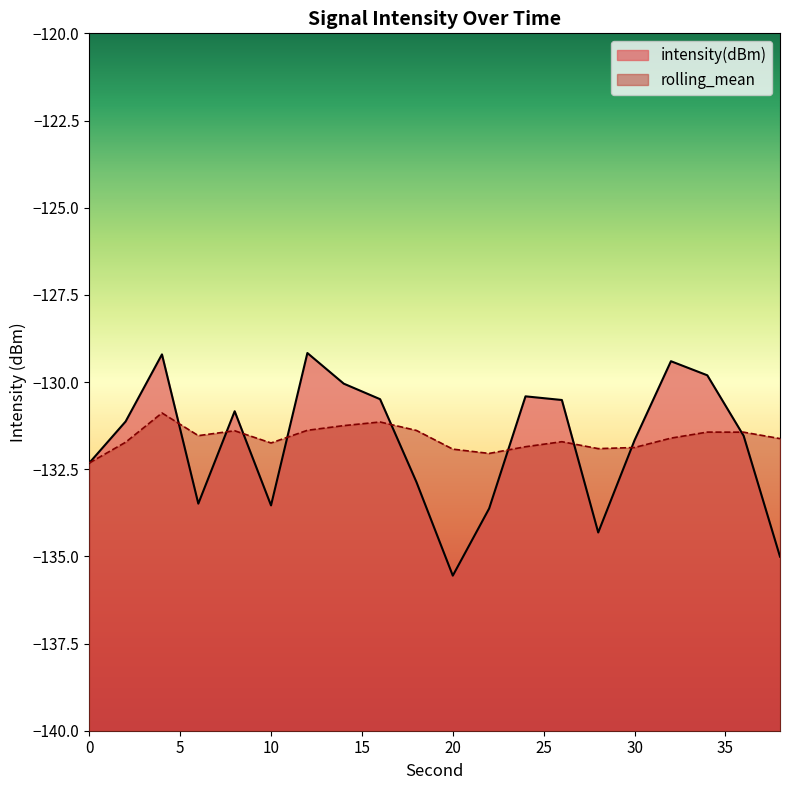

What is the difference between the second highest and second lowest values in the intensity(dBm) series?

5.8